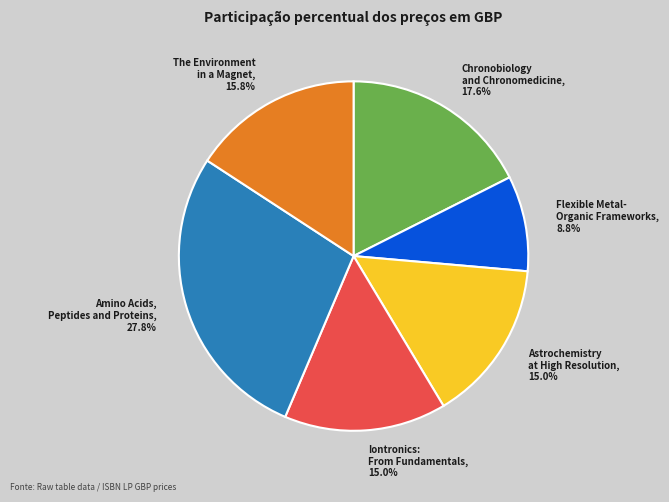

To the nearest percent, what portion does Iontronics: From Fundamentals represent?

15%